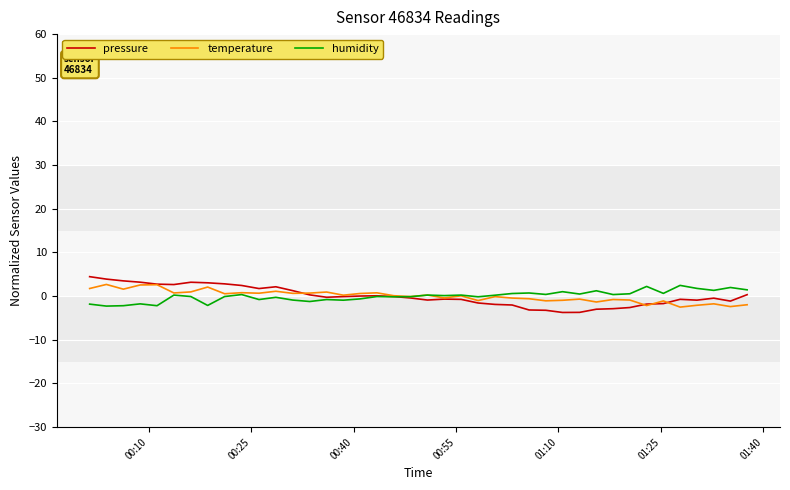

What is the maximum value for temperature?

2.7